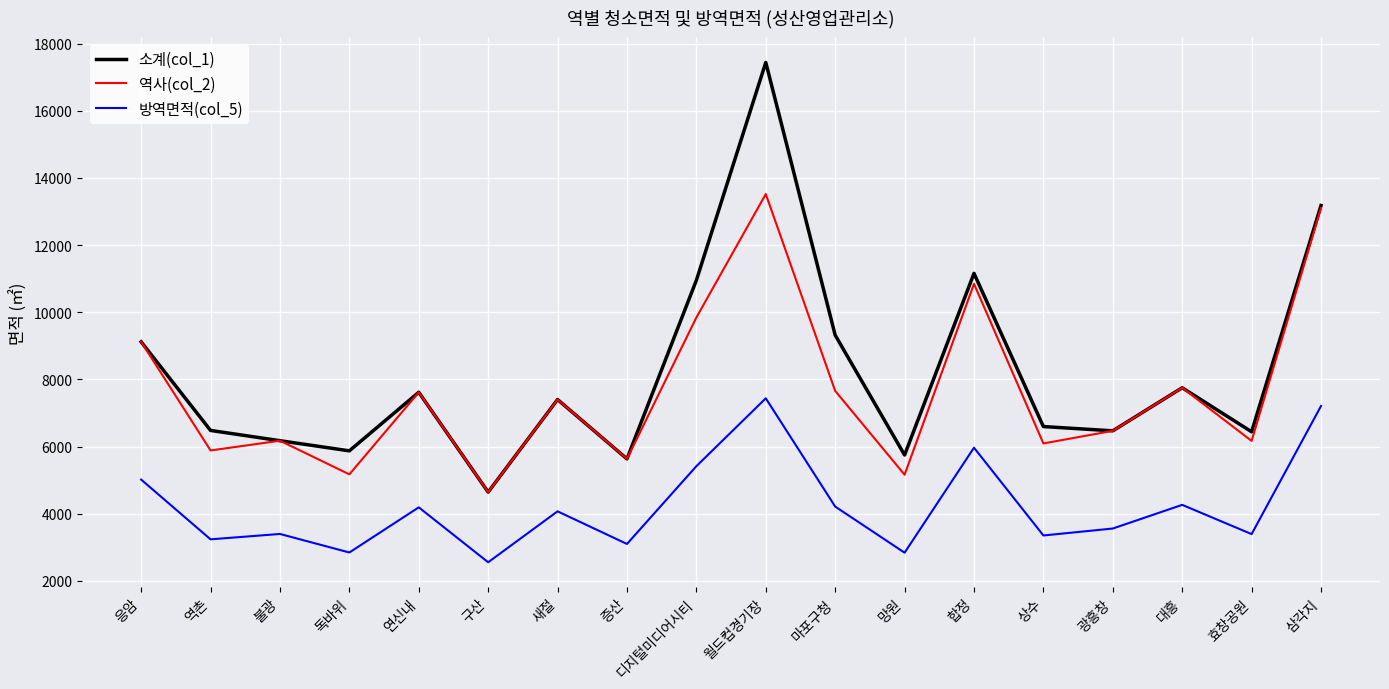

True or false: 역사(col_2) and 방역면적(col_5) intersect in this chart.

False